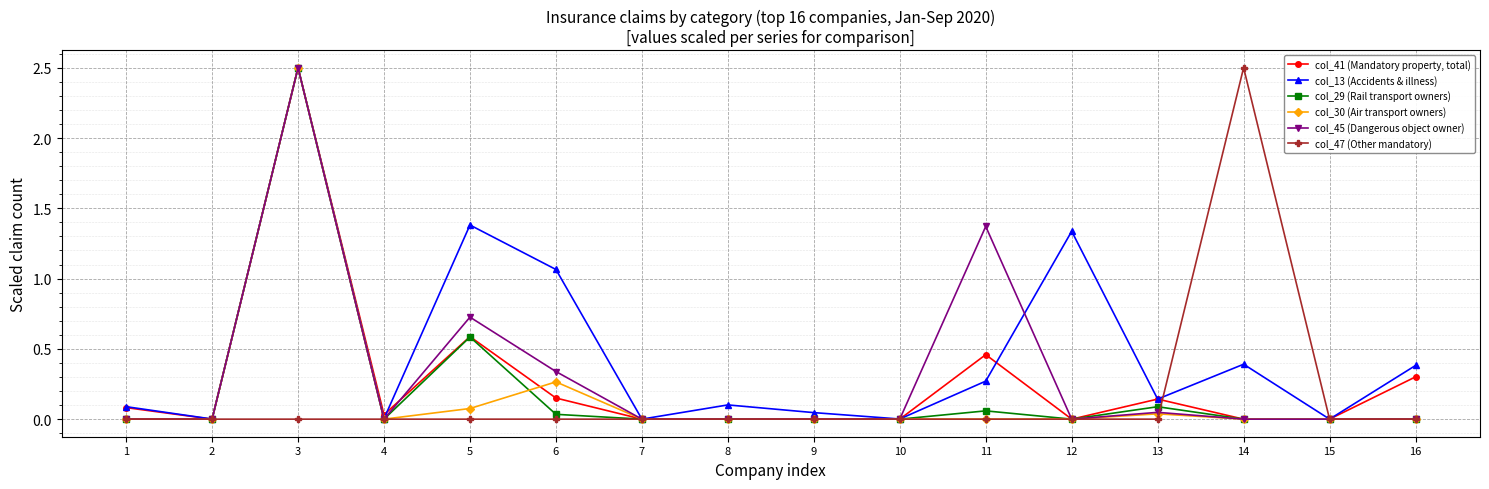

At which category is the sum across all series the highest?

3